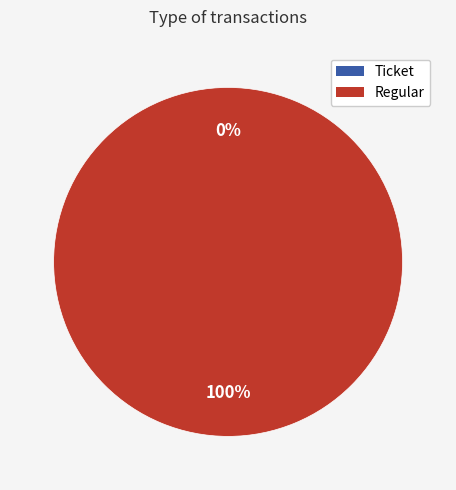

What is the change in value from Ticket to Regular?

+1